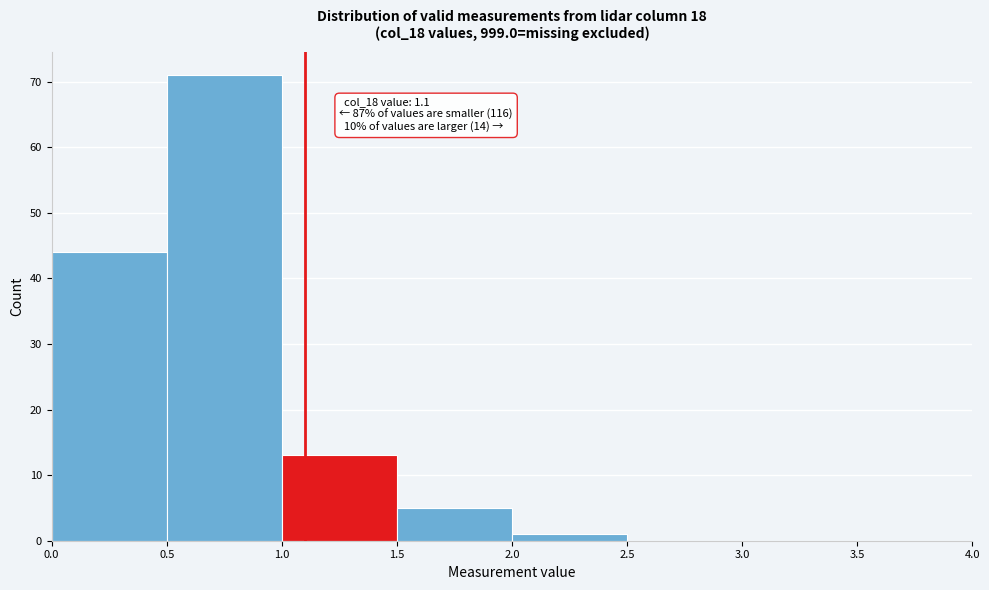

Which range on the x-axis has the tallest bar?

0.5 to 1.0